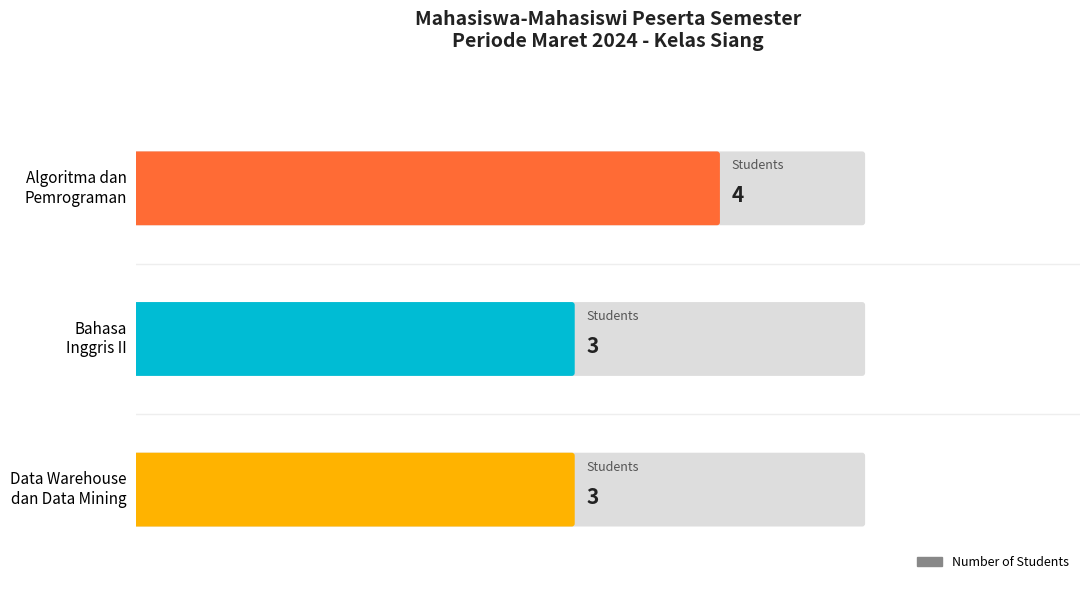

How many values exceed 3?

1